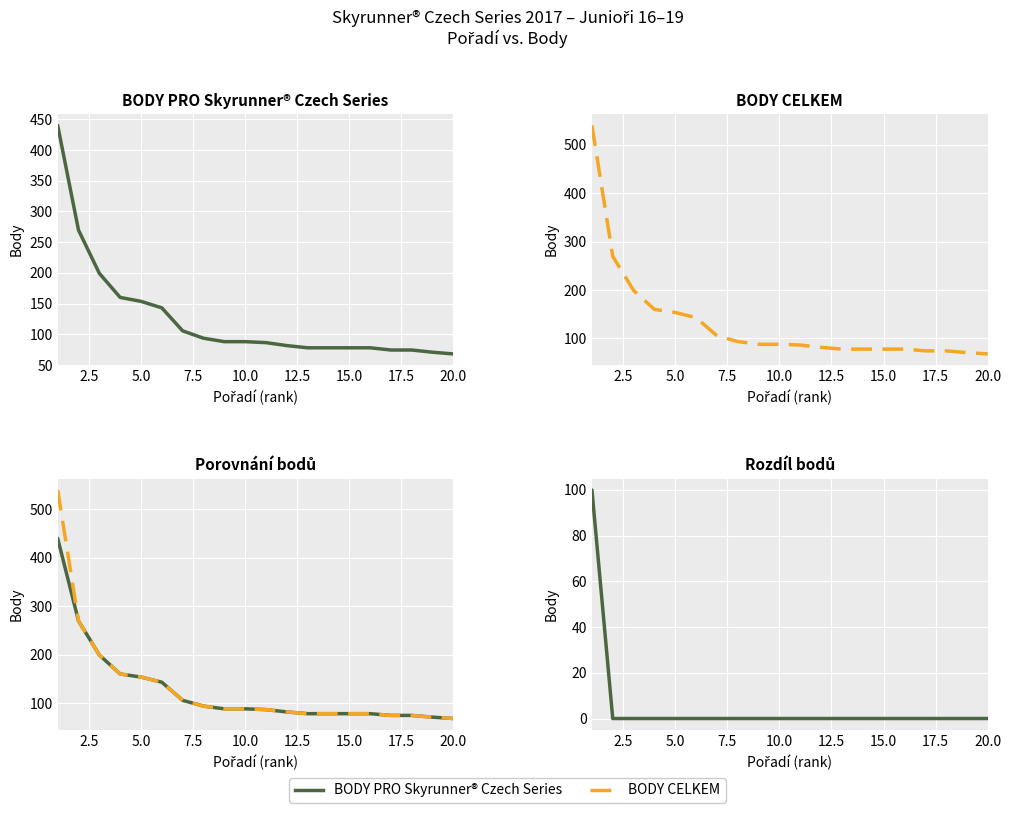

How many lines are shown in the chart?

3